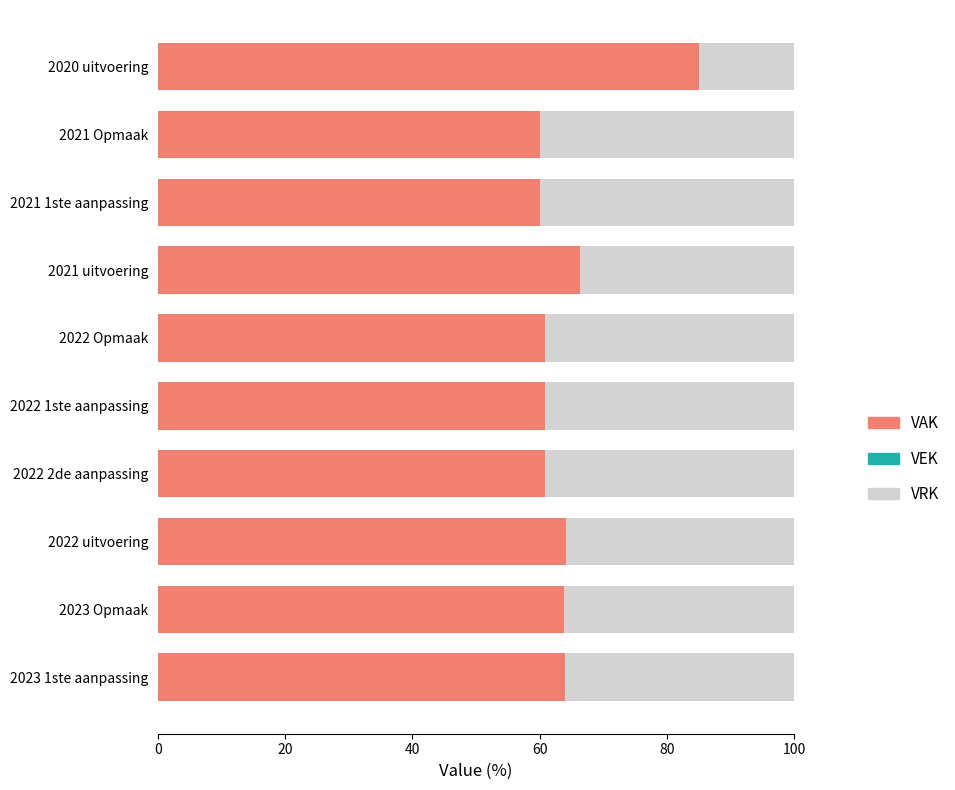

What is the sum of all VAK values?

646.3